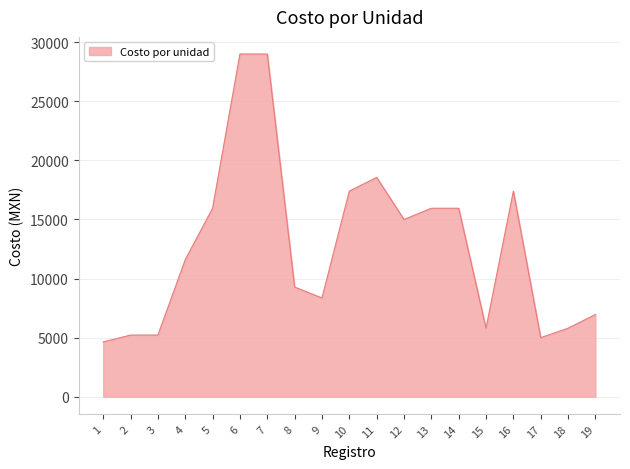

What is the minimum value shown in the chart?

4640.0